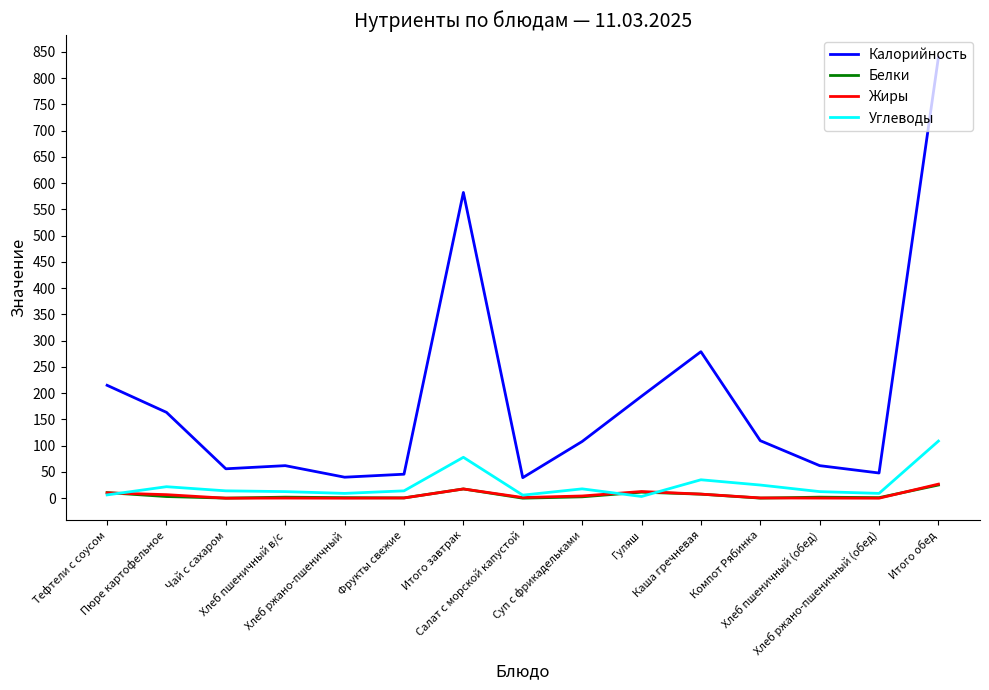

Does the chart display data point markers on the line(s)?

No